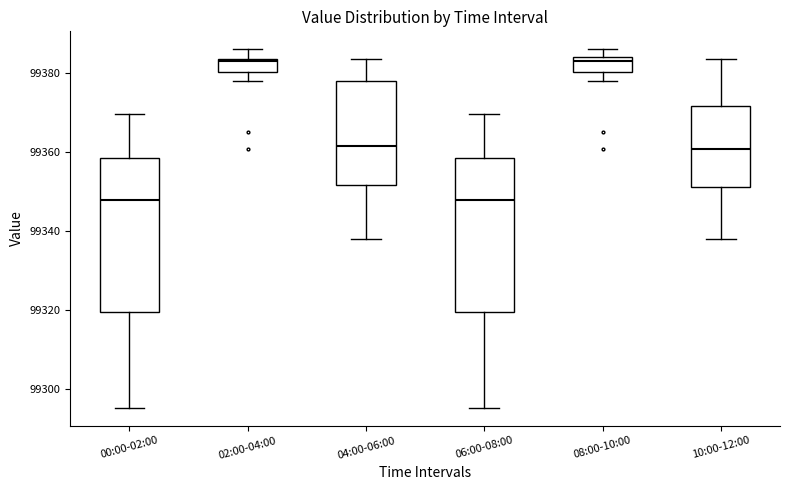

Reading left to right, read every box against the y-axis: the position of its median line, the range the box covers, and the ends of its whiskers. The values are not printed on the chart, so give them approximately, as read against the axis.

00:00-02:00: median 99348, box 99320 to 99358, whiskers 99296 to 99370
02:00-04:00: median 99384 (just below the box's upper edge), box 99380 to 99384, whiskers 99378 to 99386
04:00-06:00: median 99362, box 99352 to 99378, whiskers 99338 to 99384
06:00-08:00: median 99348, box 99320 to 99358, whiskers 99296 to 99370
08:00-10:00: median 99384 (just below the box's upper edge), box 99380 to 99384, whiskers 99378 to 99386
10:00-12:00: median 99360, box 99352 to 99372, whiskers 99338 to 99384